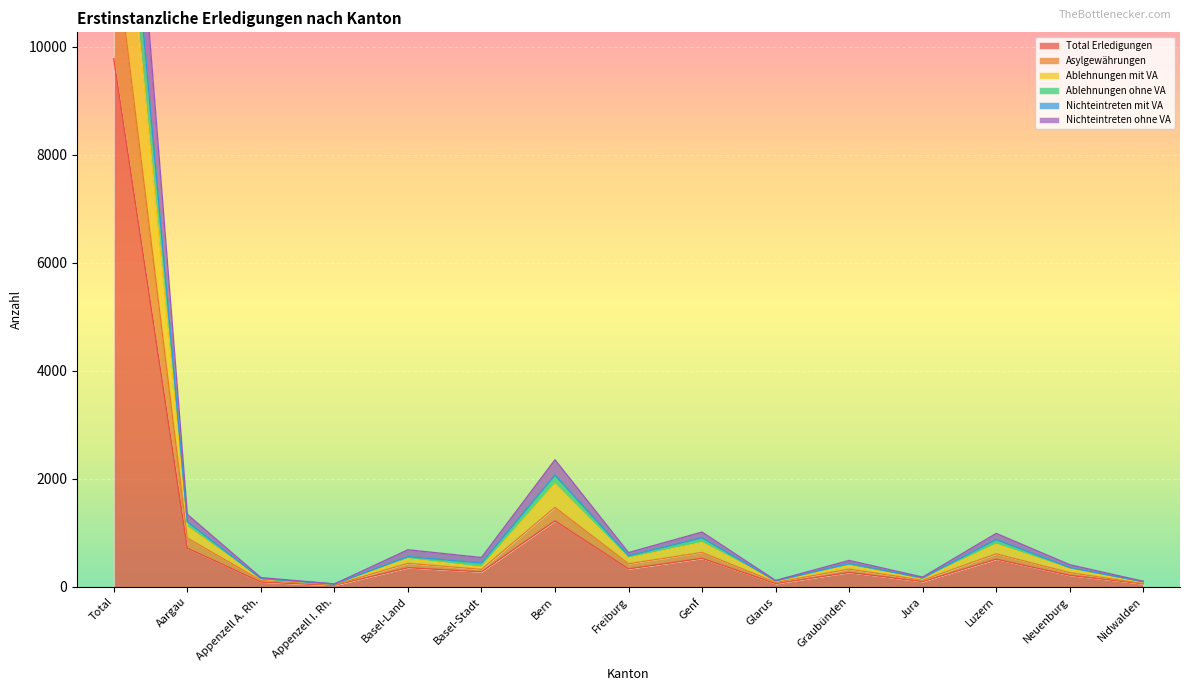

What are all the series names shown in the legend?

Total Erledigungen, Asylgewährungen, Ablehnungen mit VA, Ablehnungen ohne VA, Nichteintreten mit VA, Nichteintreten ohne VA